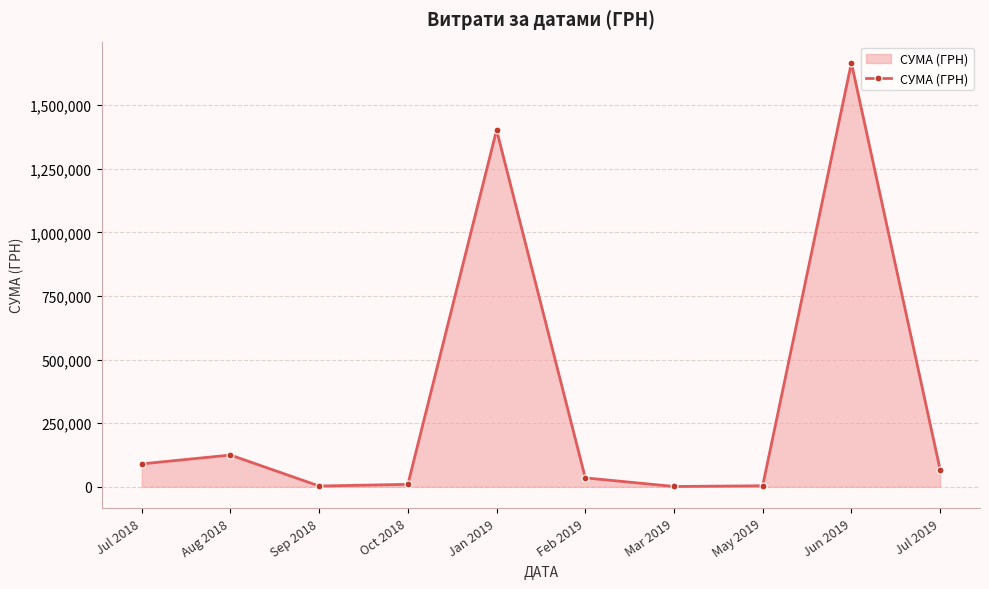

What is the change in value from Jan 2019 to Jul 2019?

-1334411.9